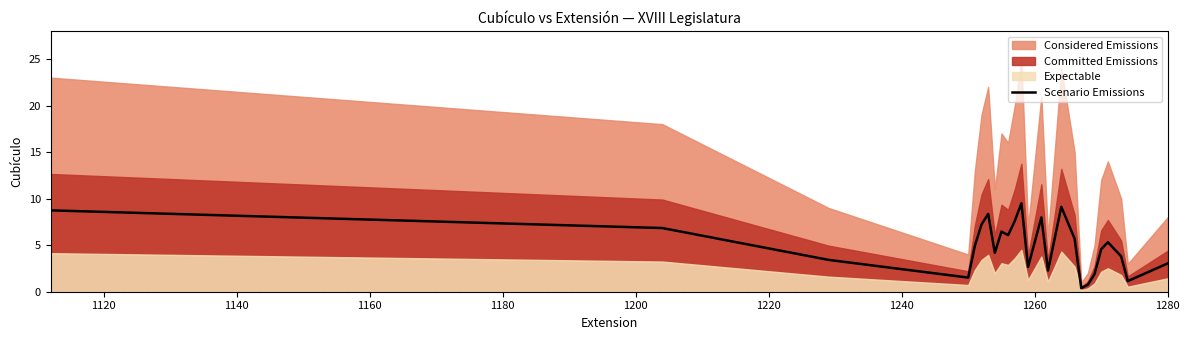

What is the value of the 2nd point from the left?

6.8